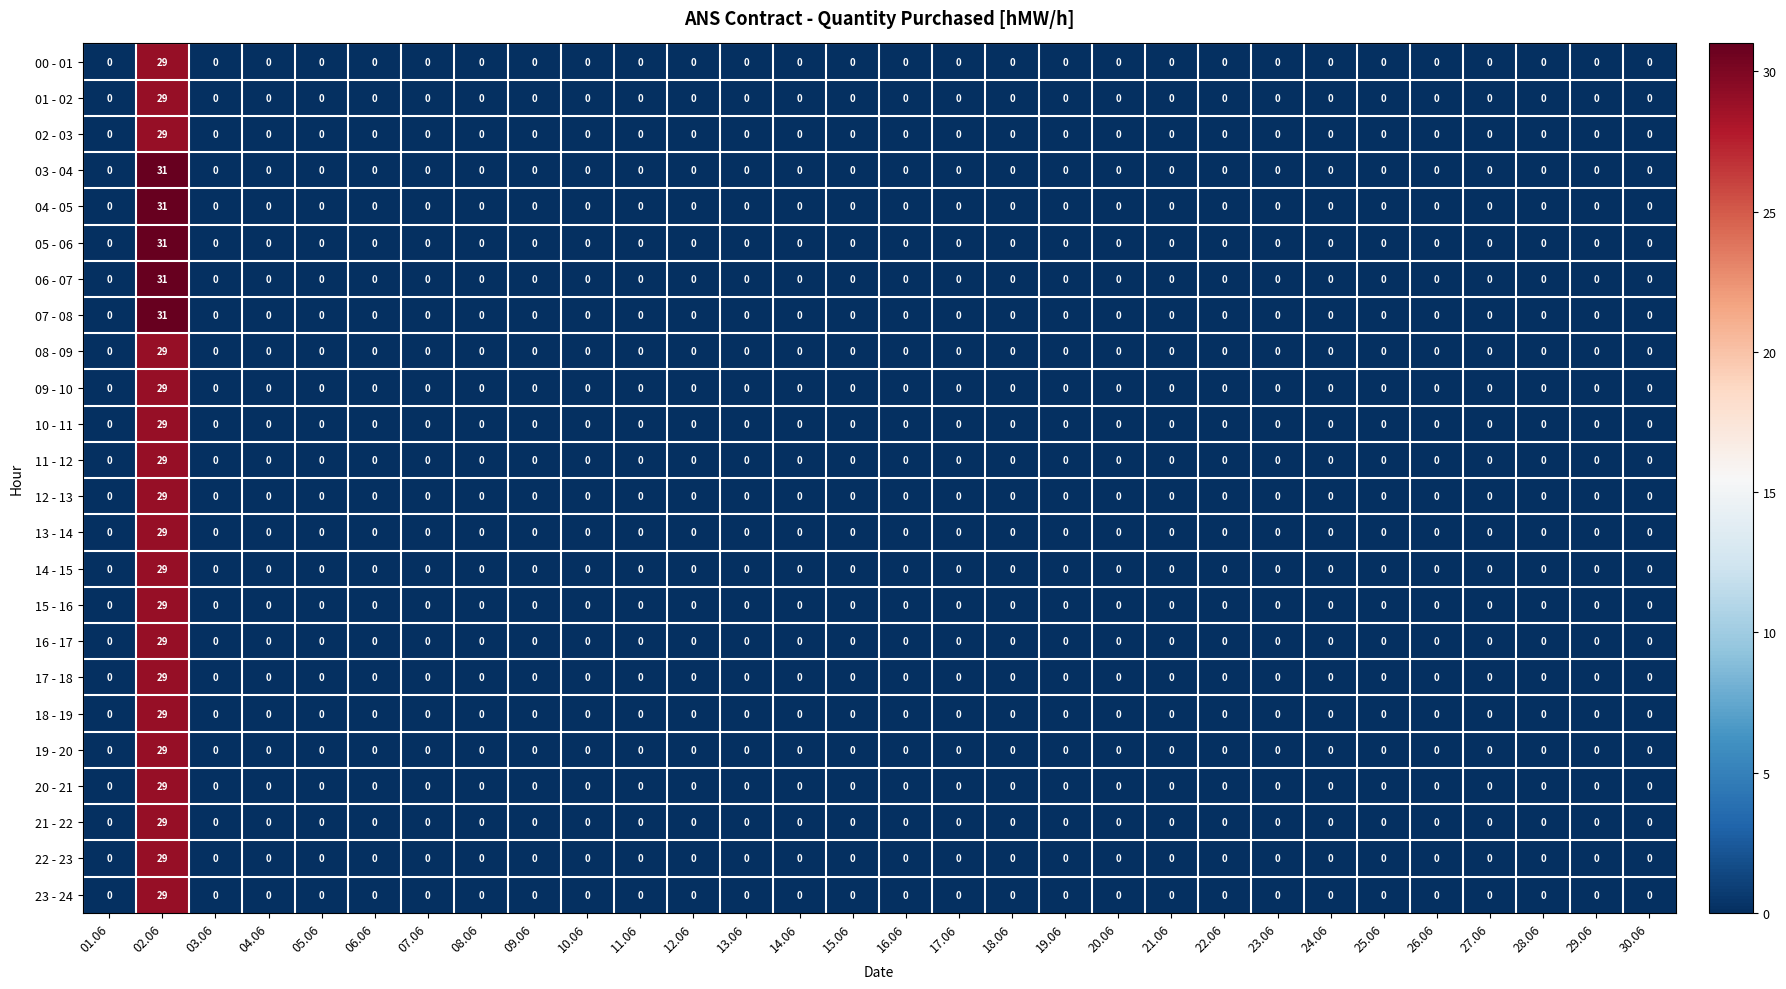

The 20 - 21 series shows 18 at 02.06. True or false?

False